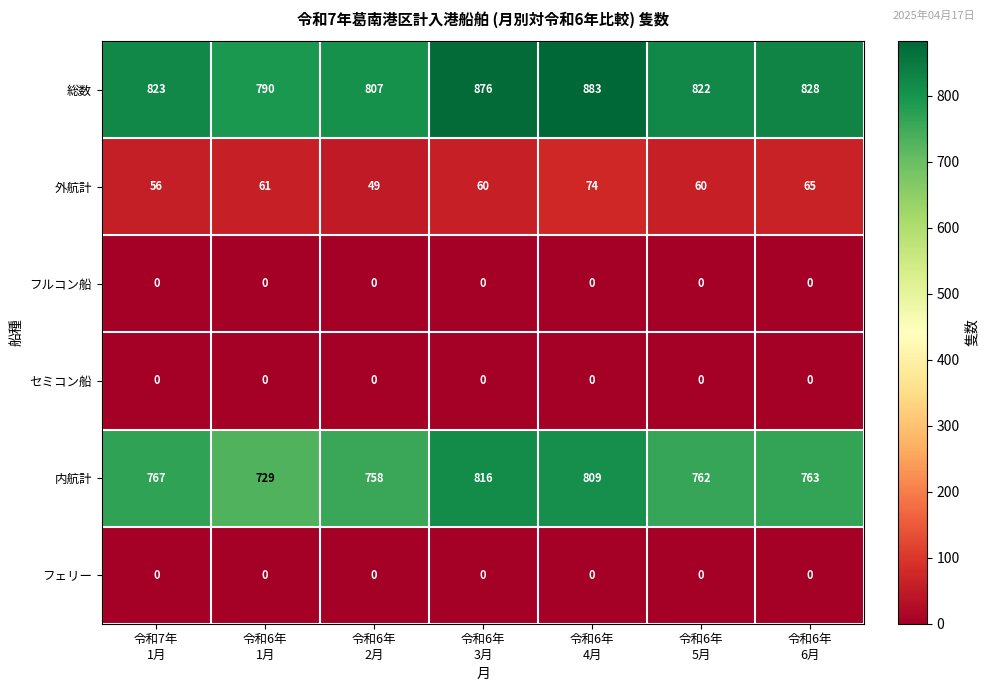

Which series has the widest spread of values?

総数